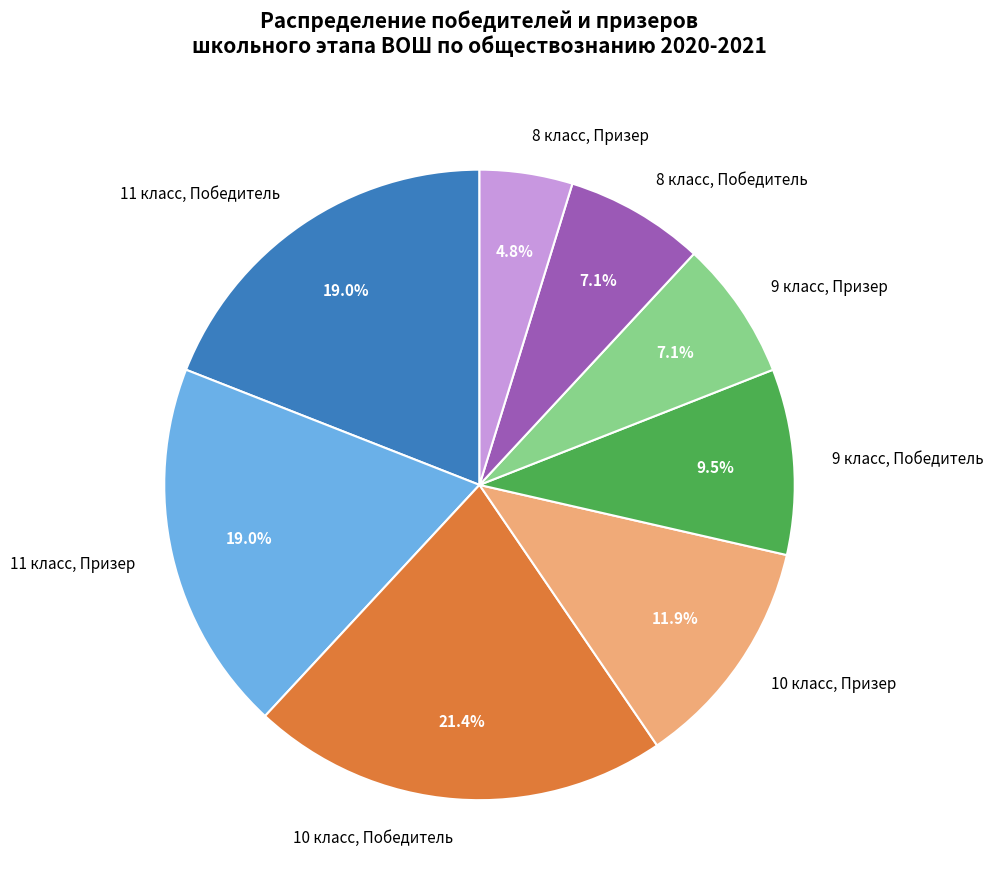

Which category has the smallest portion of the pie?

8 класс, Призер